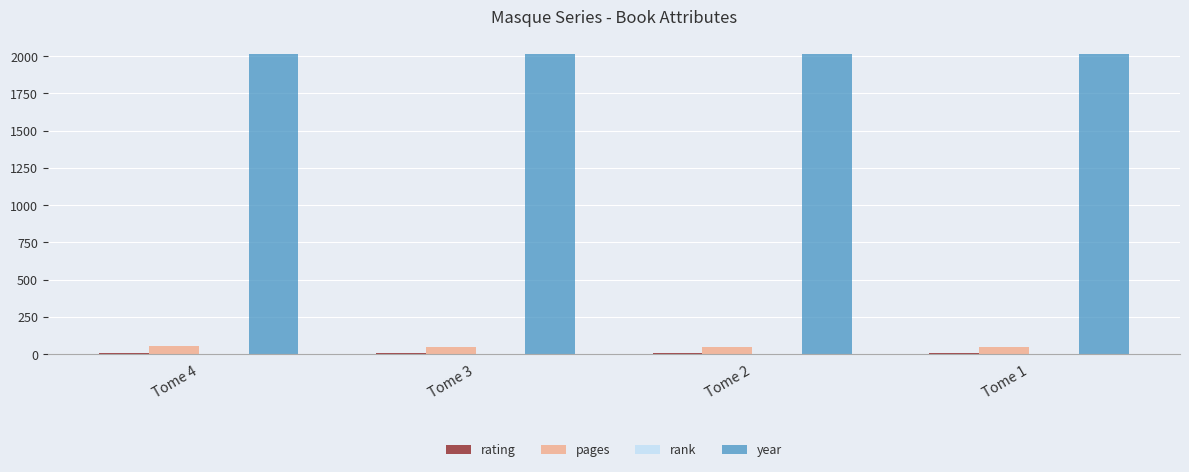

What is the greatest value displayed?

2013